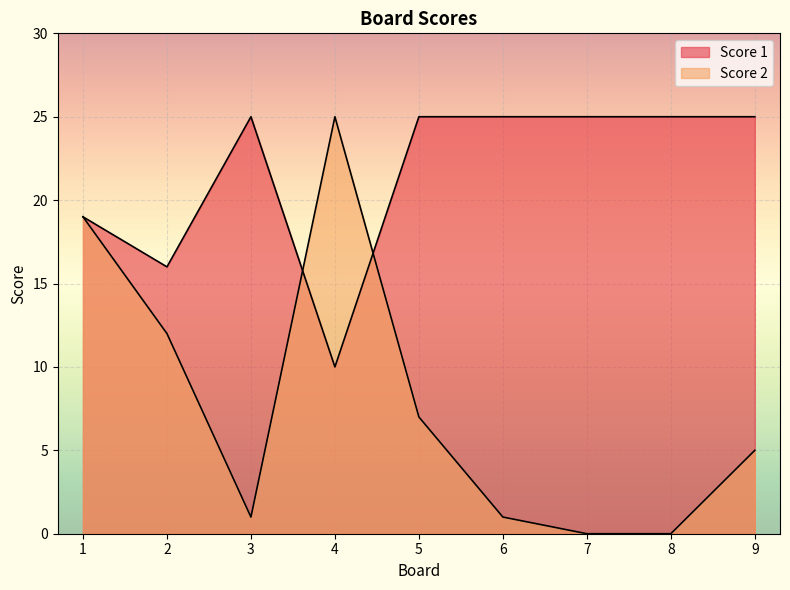

What is the value of the Score 1 point at the 1st from the left?

19